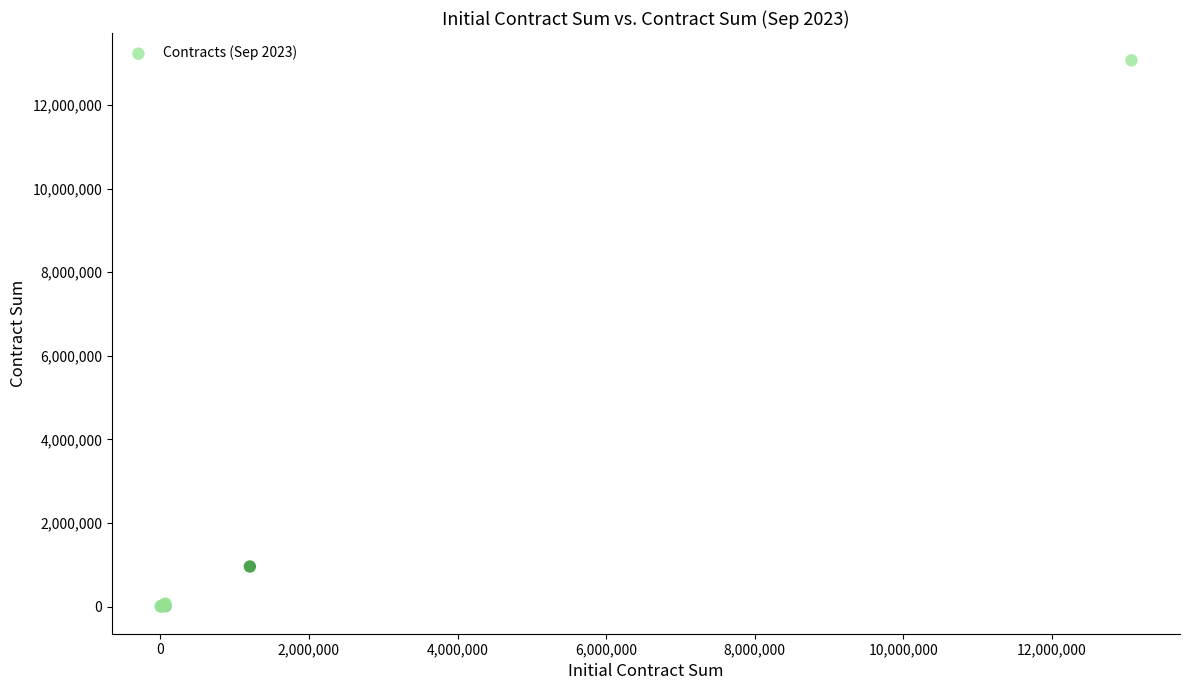

What Y value in the scatter plot is closest to 6537221?

957992.0